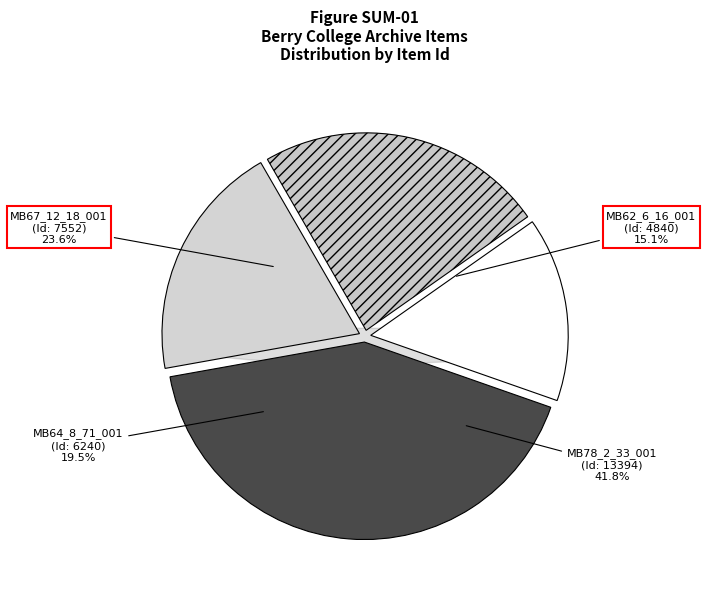

Count the number of slices in the pie.

4